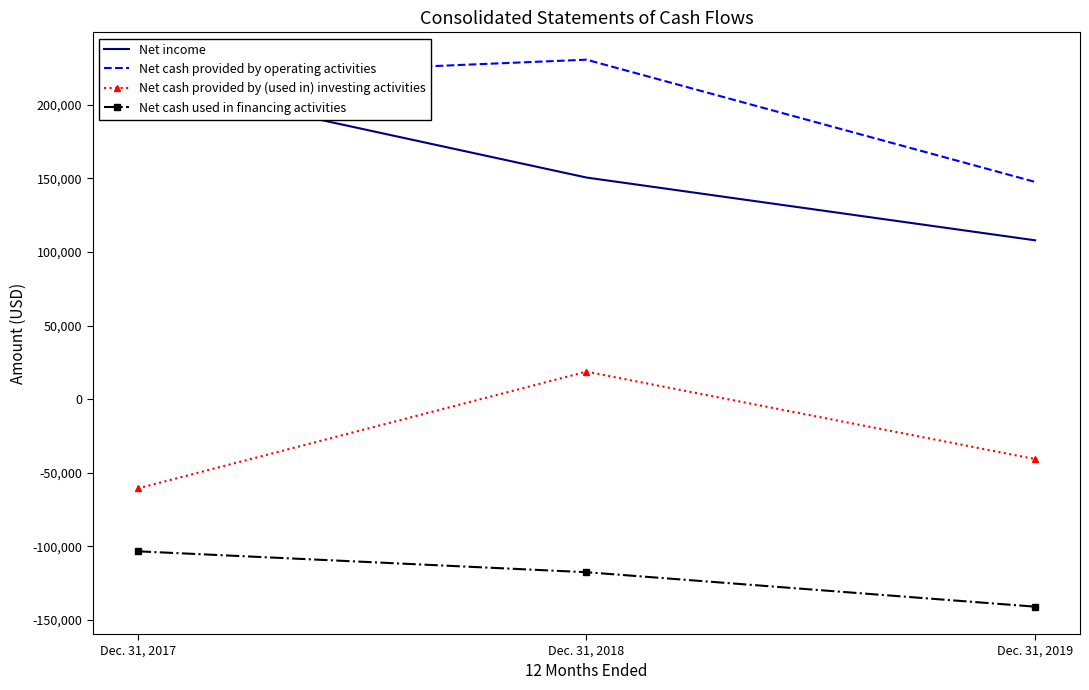

Between Dec. 31, 2017 and Dec. 31, 2019, which is larger?

Dec. 31, 2017